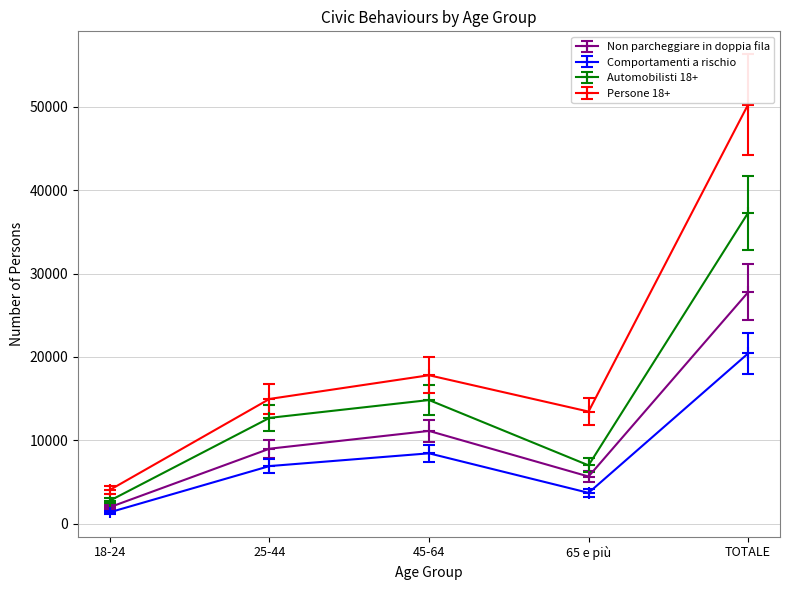

Does the chart have visible grid lines?

Yes